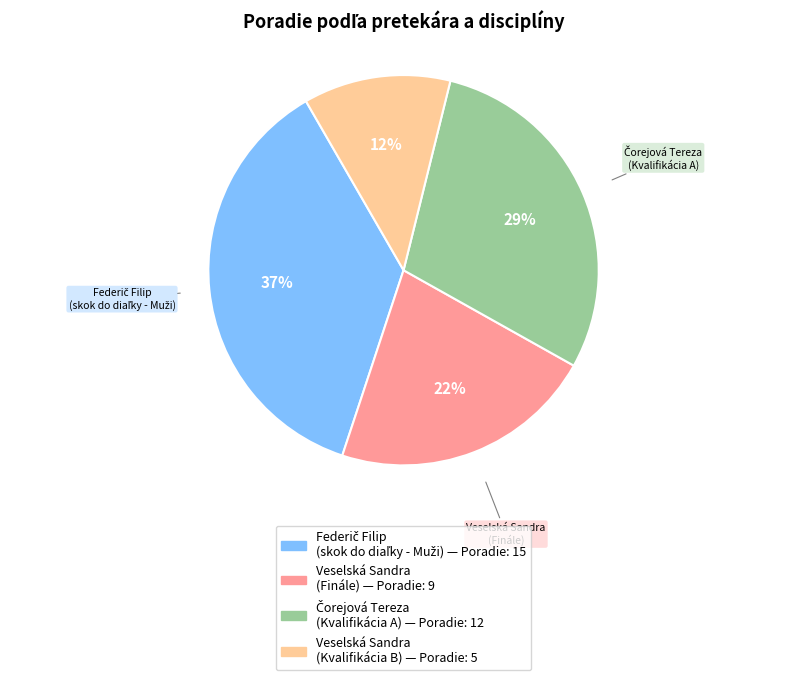

How many segments does this pie chart have?

4